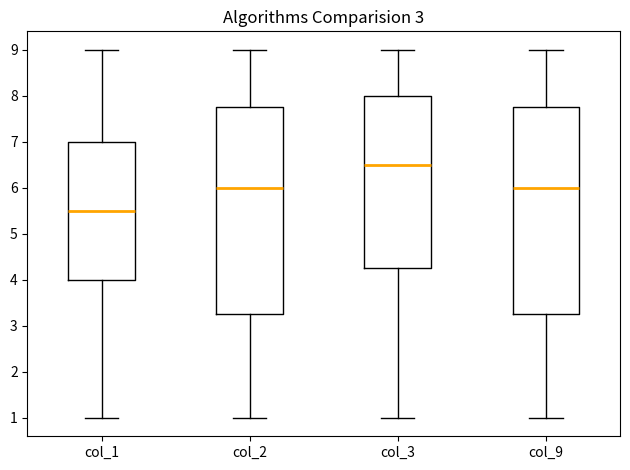

Reading left to right, transcribe this box plot: for each box, give where its median line is, the range the box spans, and where its two whiskers end, as read against the y-axis. The values are not printed on the chart, so give them approximately, as read against the axis.

col_1: median 5.5, box 4.0 to 7.0, whiskers 1.0 to 9.0
col_2: median 6.0, box 3.3 to 7.8, whiskers 1.0 to 9.0
col_3: median 6.5, box 4.3 to 8.0, whiskers 1.0 to 9.0
col_9: median 6.0, box 3.3 to 7.8, whiskers 1.0 to 9.0